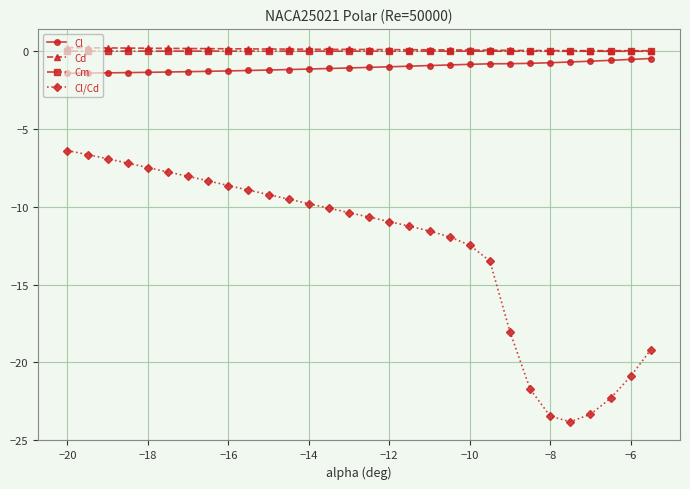

Which series has the largest range (max minus min)?

Cl/Cd